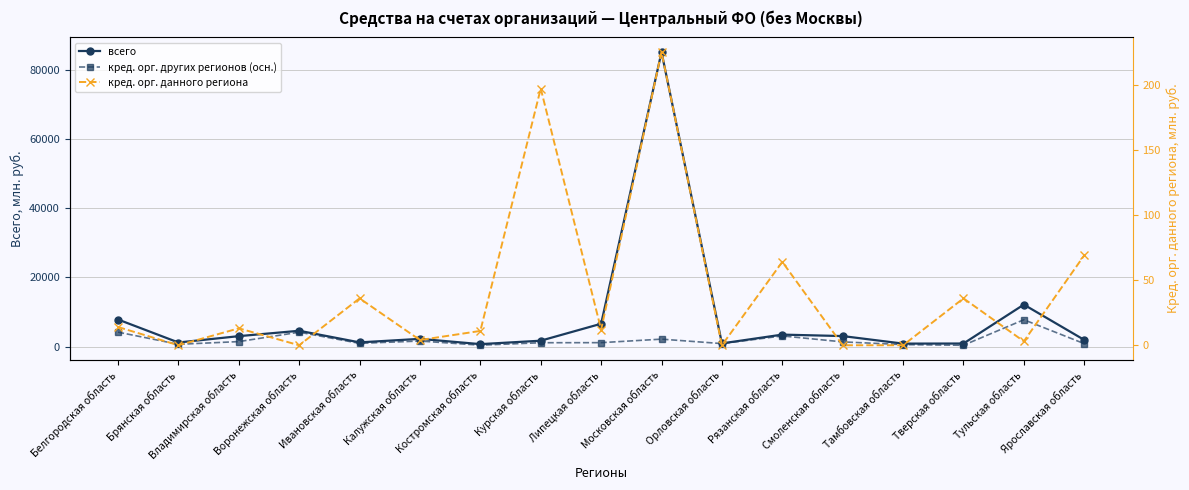

Reading left to right, transcribe all the data shown in this chart.

всего: 7855	1213	3047	4604	1246	2266	739	1736	6632	85114	955	3492	3070	891	918	12161	1967
кред. орг. других регионов (осн.): 4206	690	1473	4190	968	1638	441	1147	1168	2183	897	3111	1391	606	416	7790	883
кред. орг. данного региона: 14	0	13	0	36	4	11	197	12	225	0	64	0	0	36	3	69